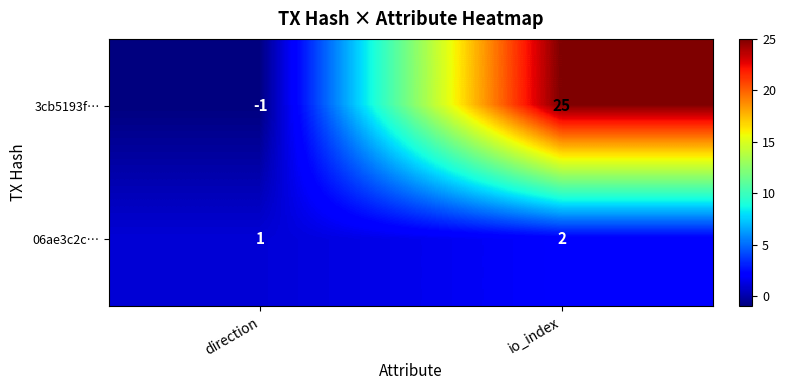

How many data points does each series have?

2